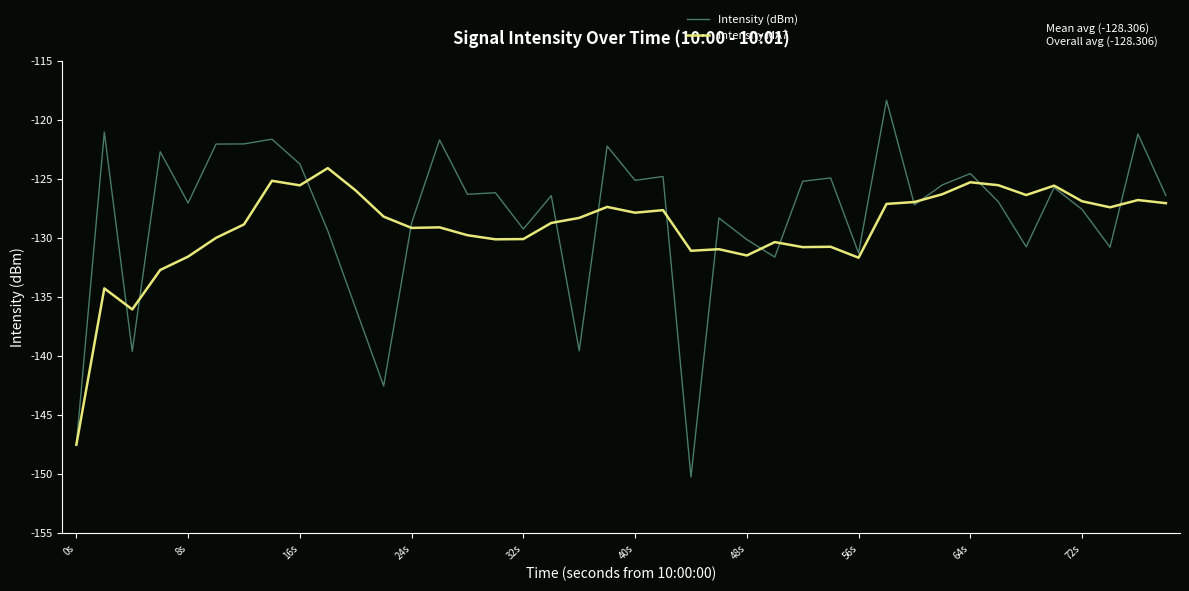

Which series has the largest range (max minus min)?

Intensity (dBm)